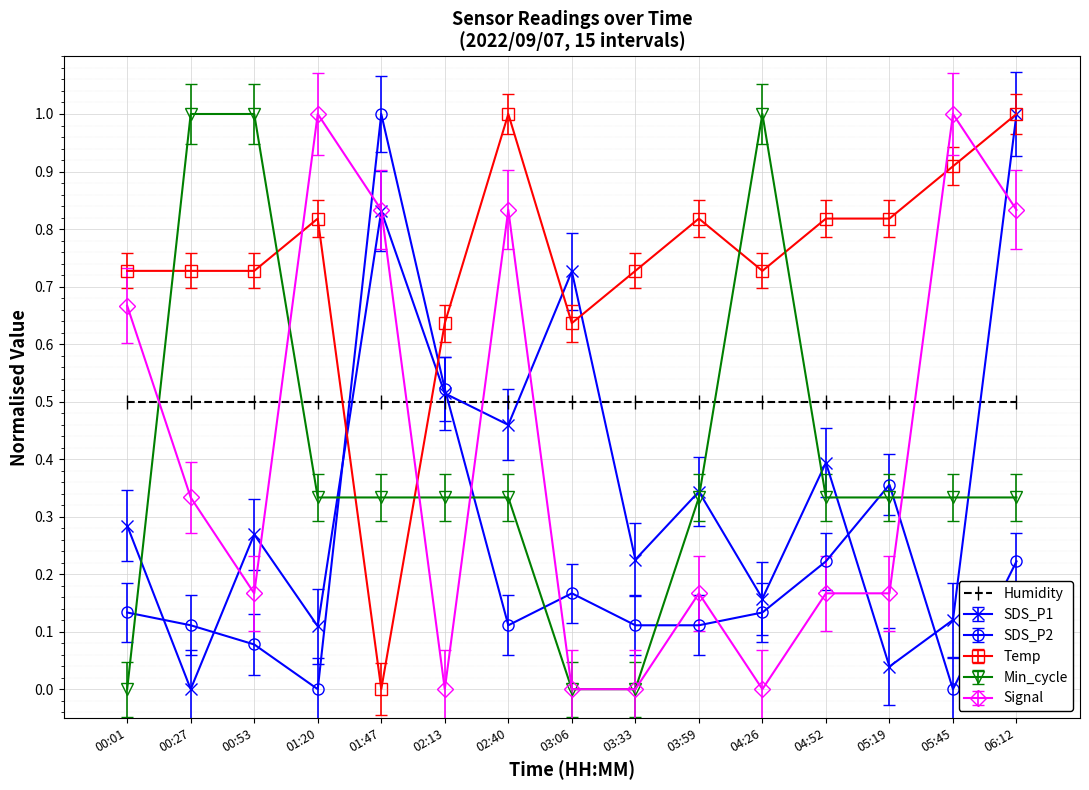

What is the spread (max minus min) of values at 01:20?

1.0